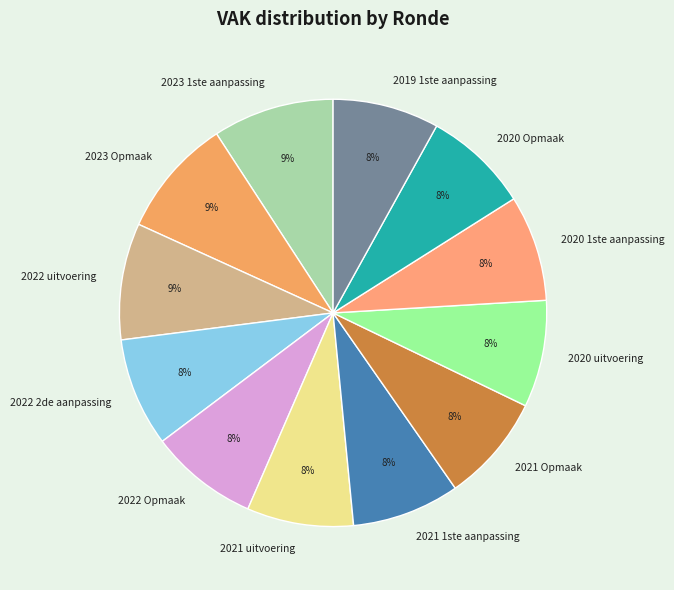

How many segments does this pie chart have?

12